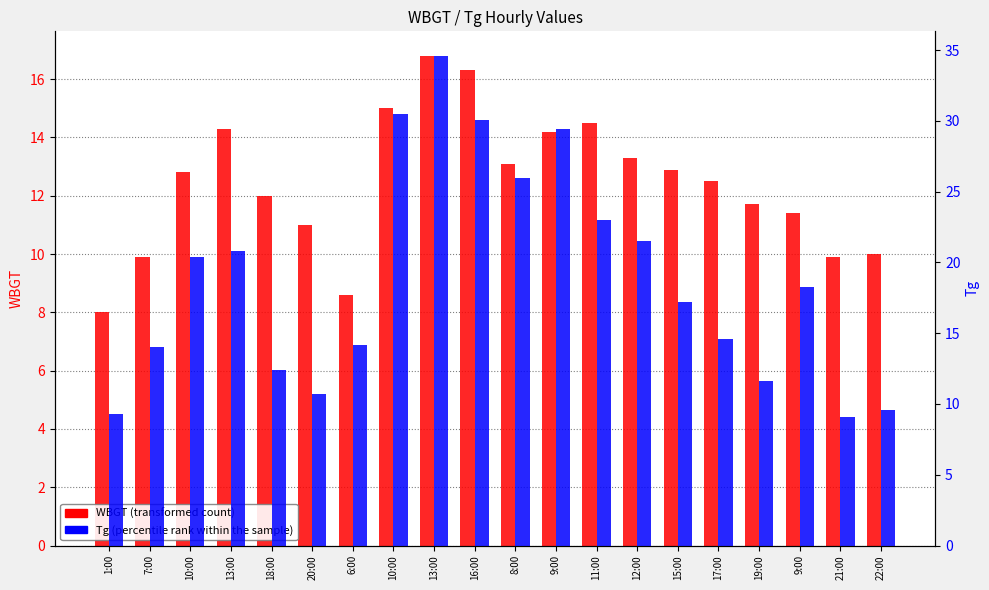

Which series has the largest total across all categories?

Tg